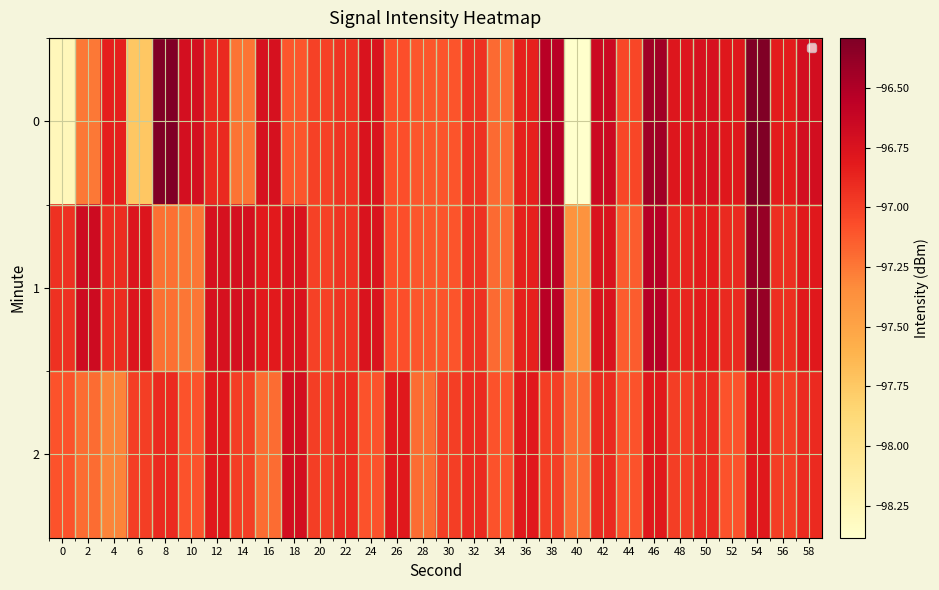

Count the number of categories in the chart.

30